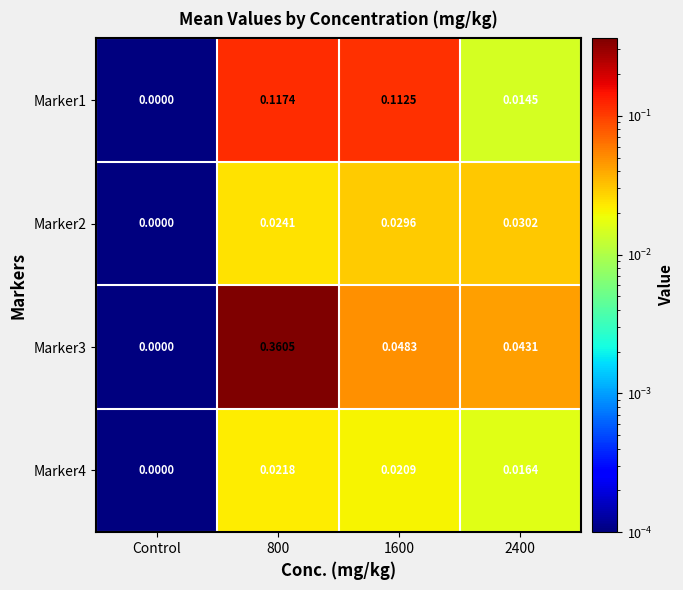

Which category has the lowest value across all series?

Control